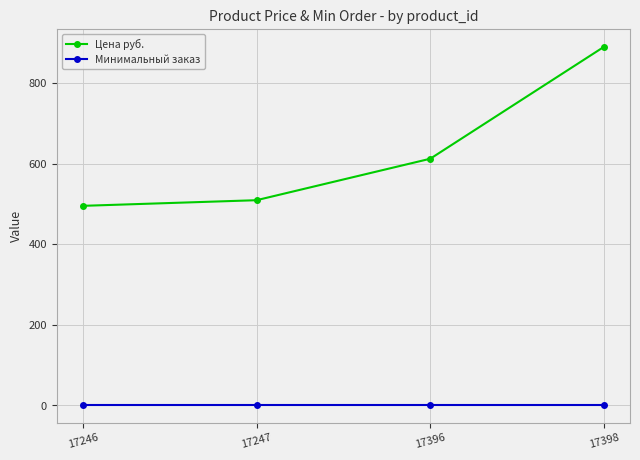

Which series has the largest total across all categories?

Цена руб.